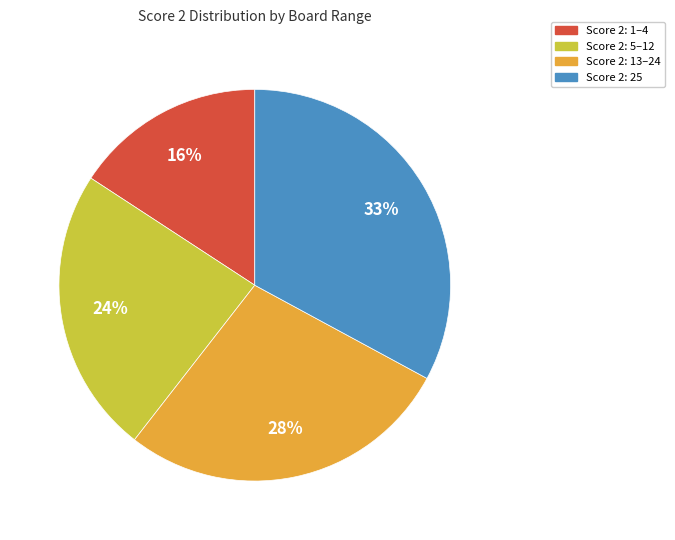

Is there a majority slice in this chart?

No